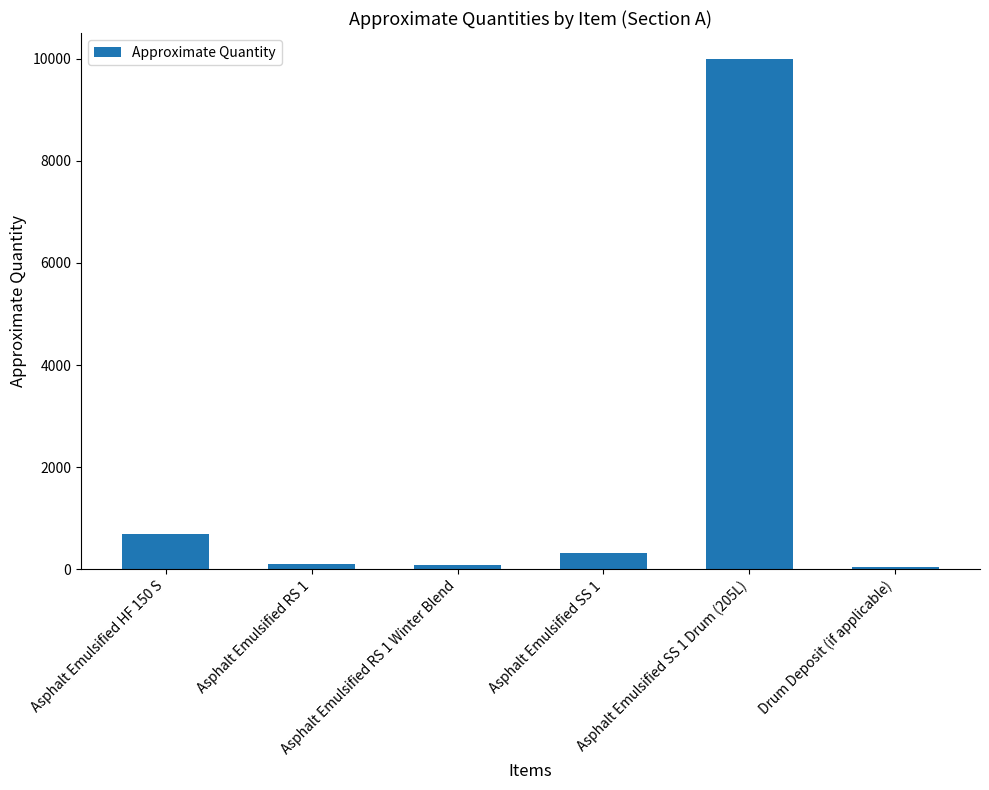

What is the difference between the maximum and minimum values?

9960